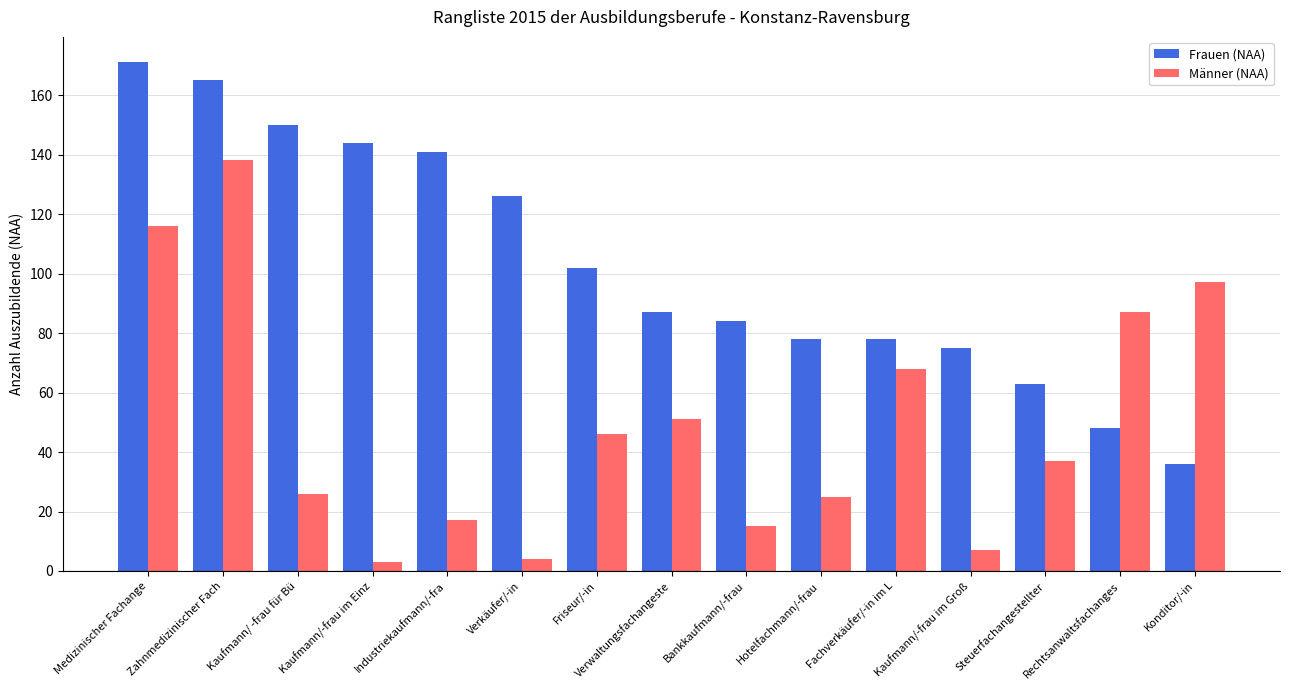

What position from the left is Kaufmann/-frau im Groß?

12